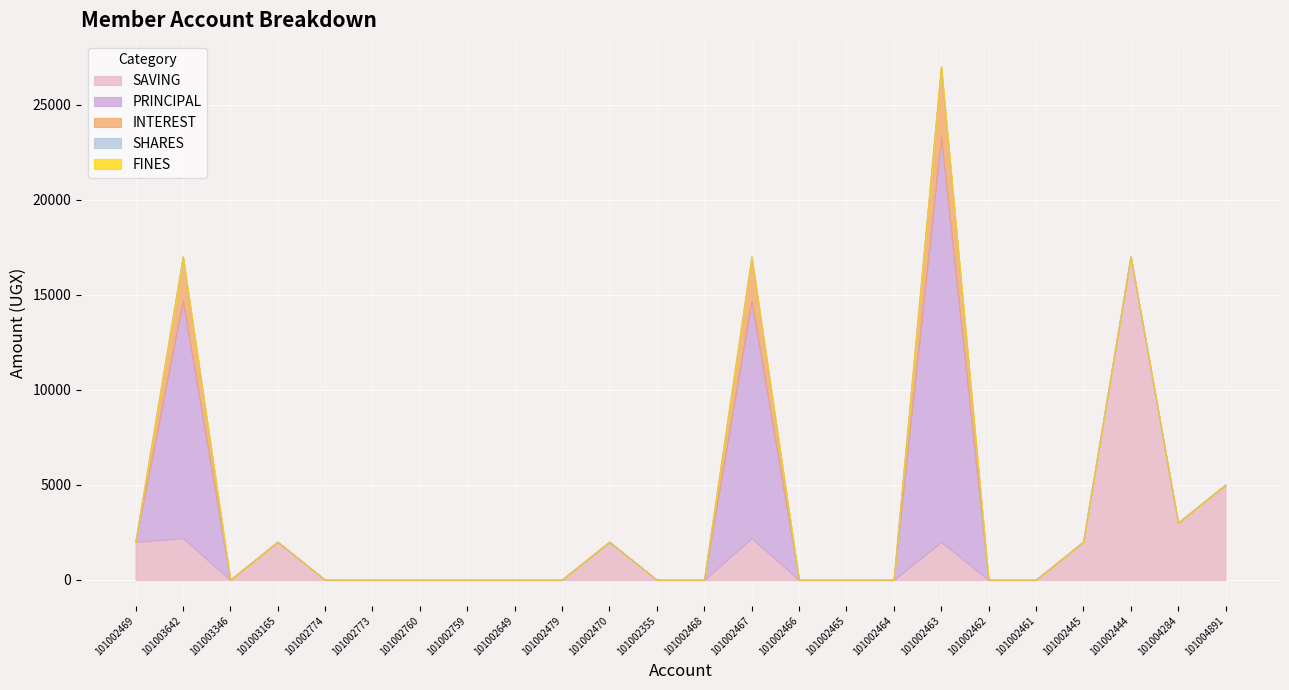

In SAVING, how many points are higher than both neighbors (excluding endpoints)?

6